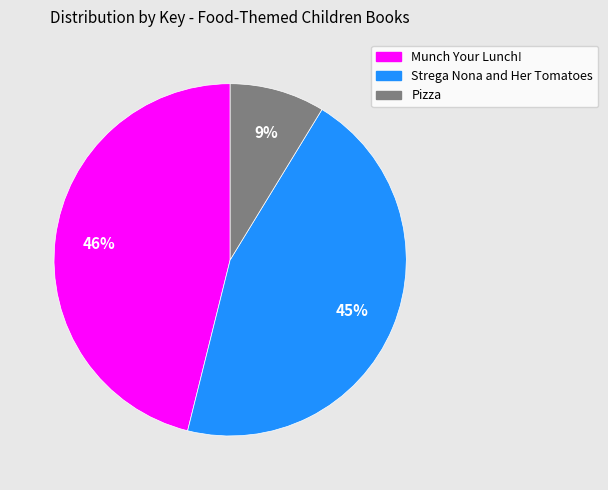

How many slices are in this pie chart?

3